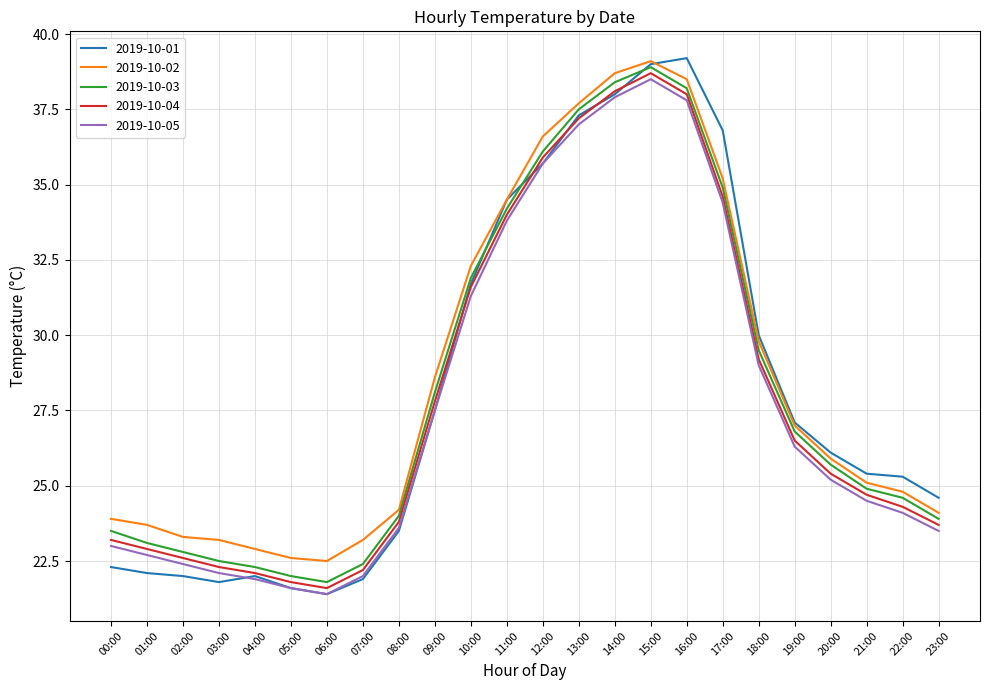

Is this an area chart (filled region under the line)?

No